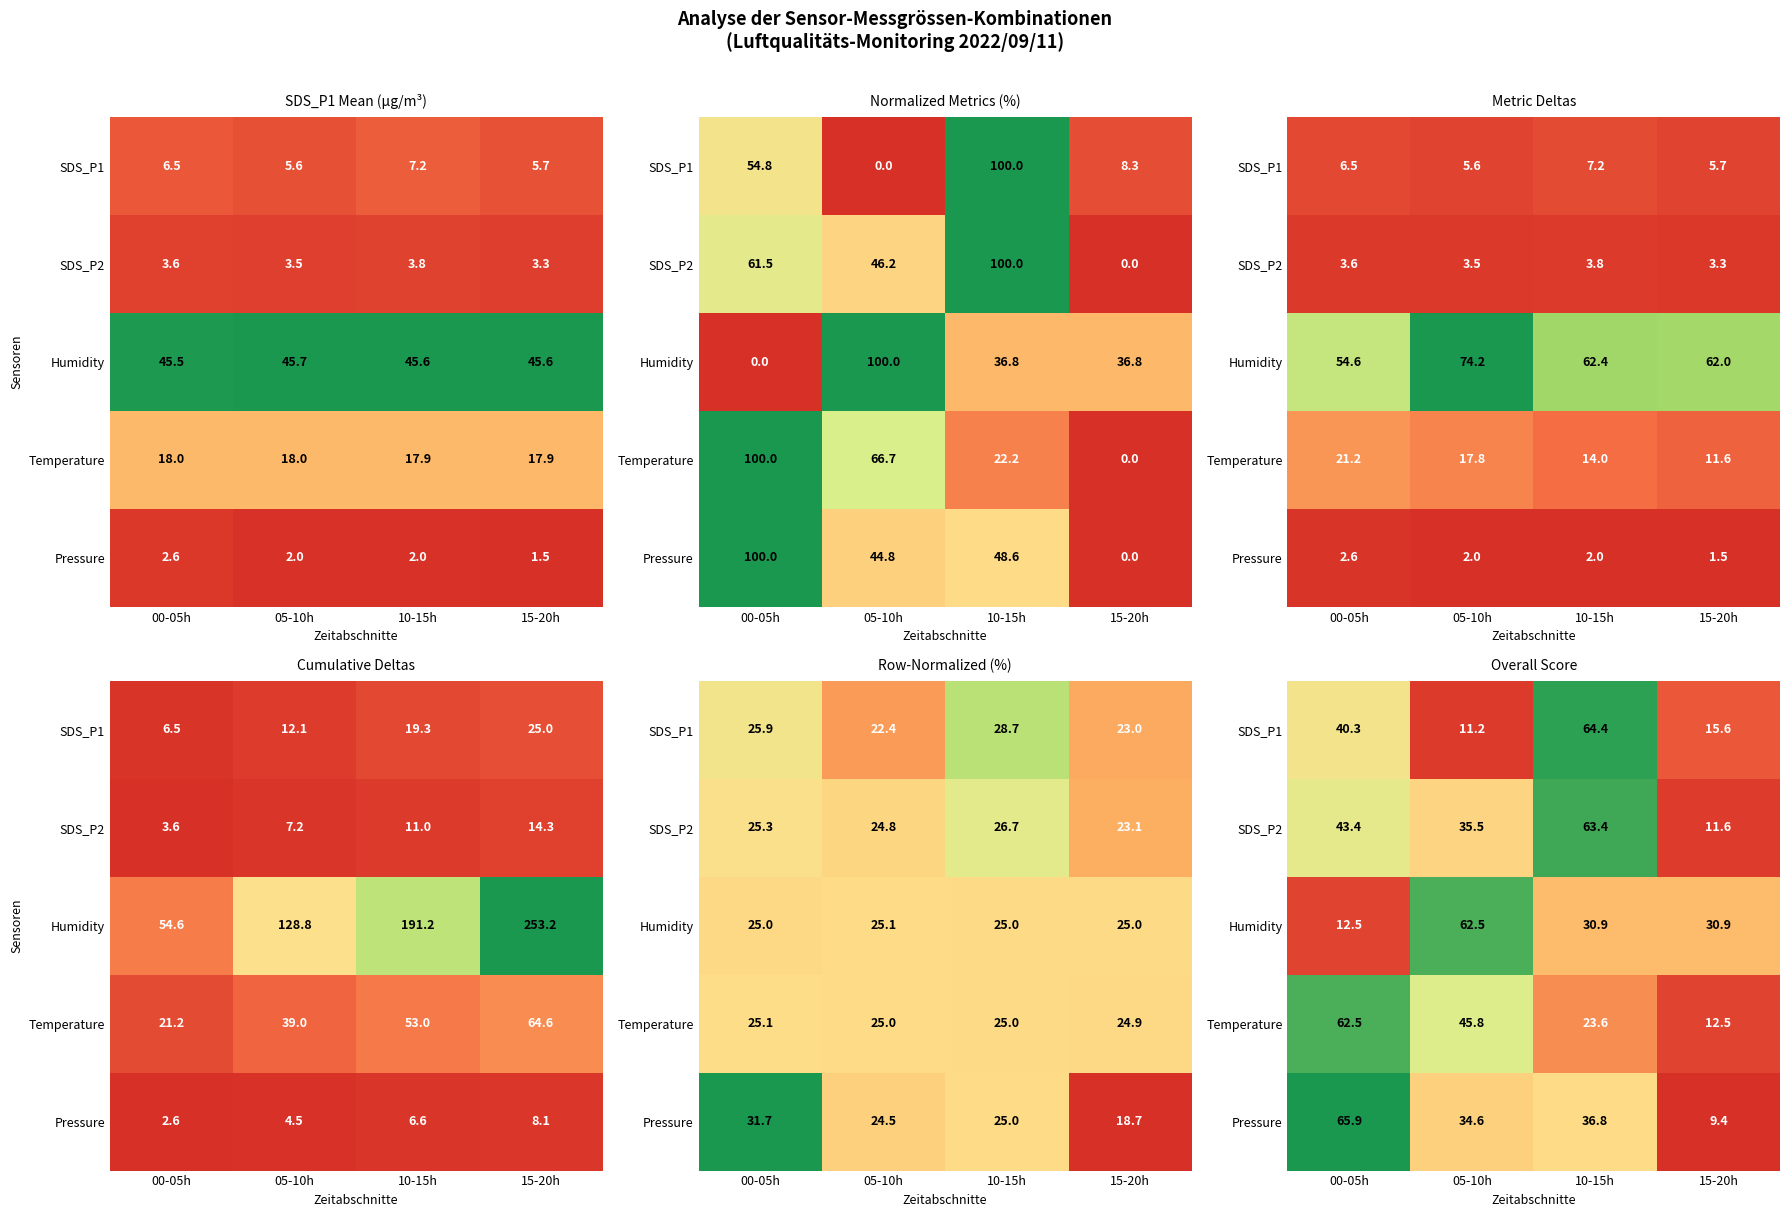

At which category is the sum across all series the highest?

00-05h